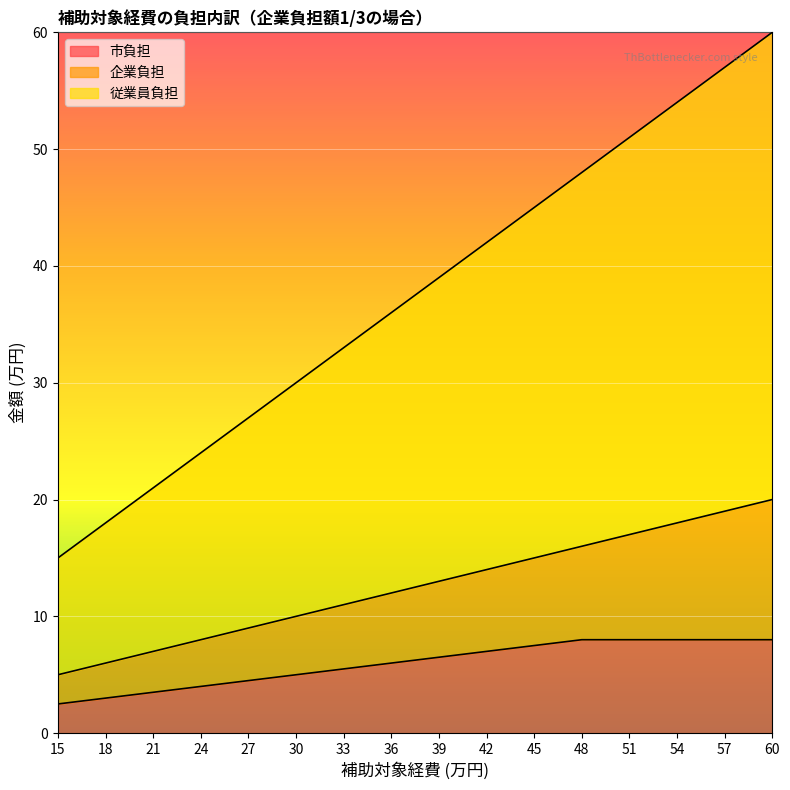

At how many categories does at least one series exceed 24?

12